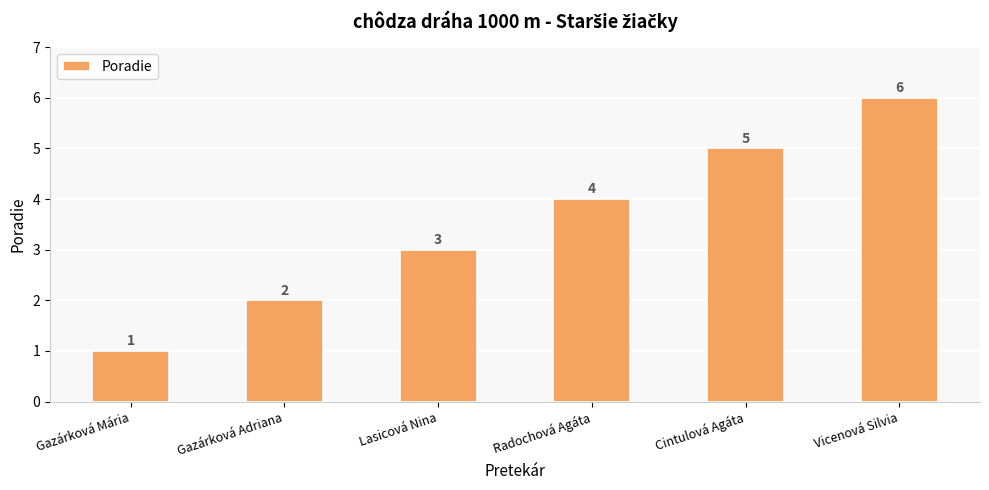

At which category does the chart reach its minimum across all series?

Gazárková Mária